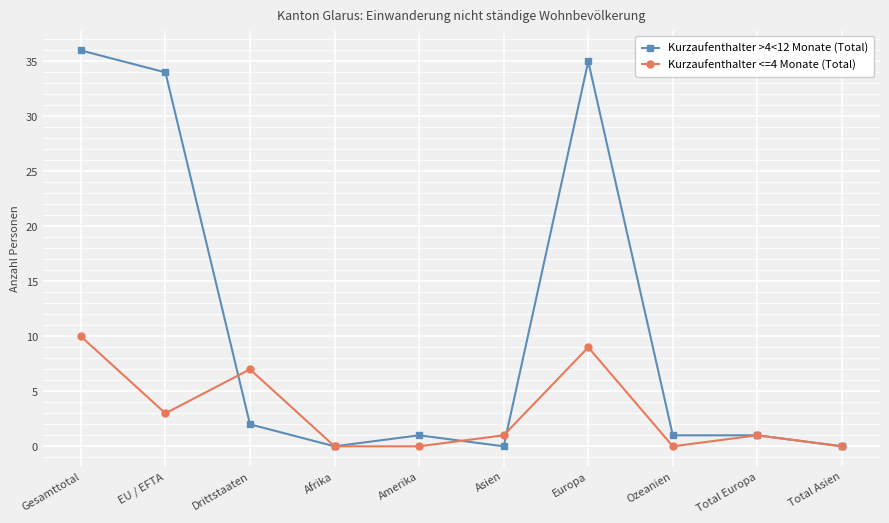

True or false: Kurzaufenthalter <=4 Monate (Total) has a value of 10 at Drittstaaten.

False